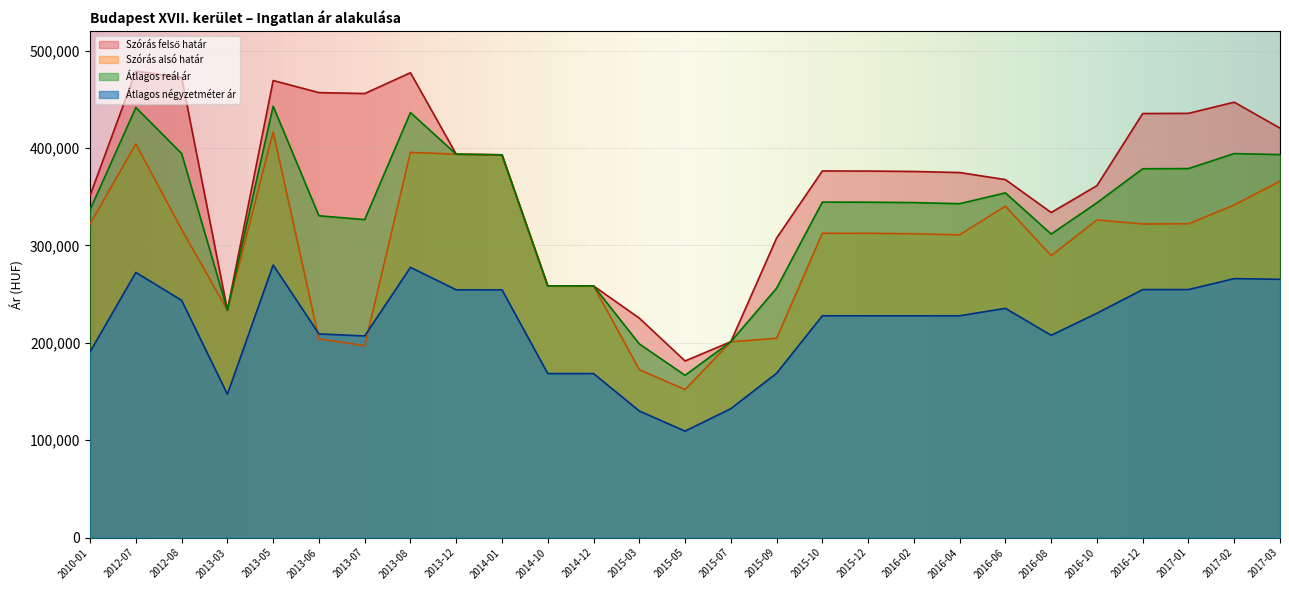

How many interior local valleys does the Átlagos négyzetméter ár series have?

4